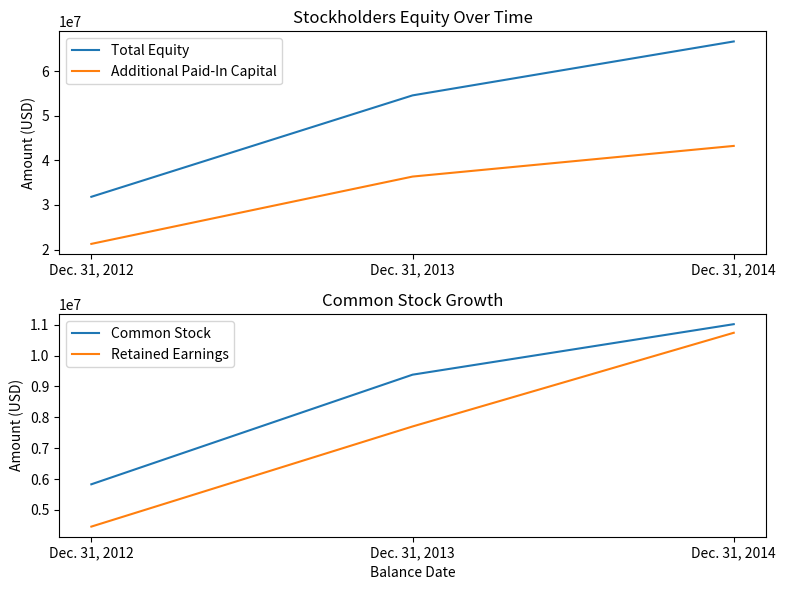

True or false: Common Stock has a value of 11014517 at Dec. 31, 2014.

True